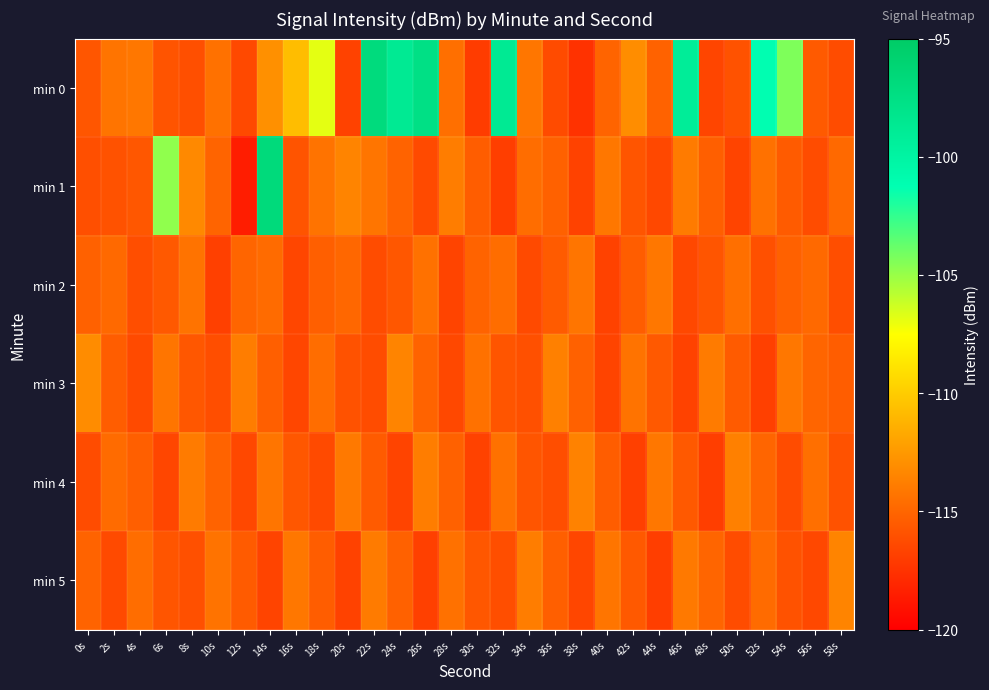

Between 32s and 56s, which is larger?

32s